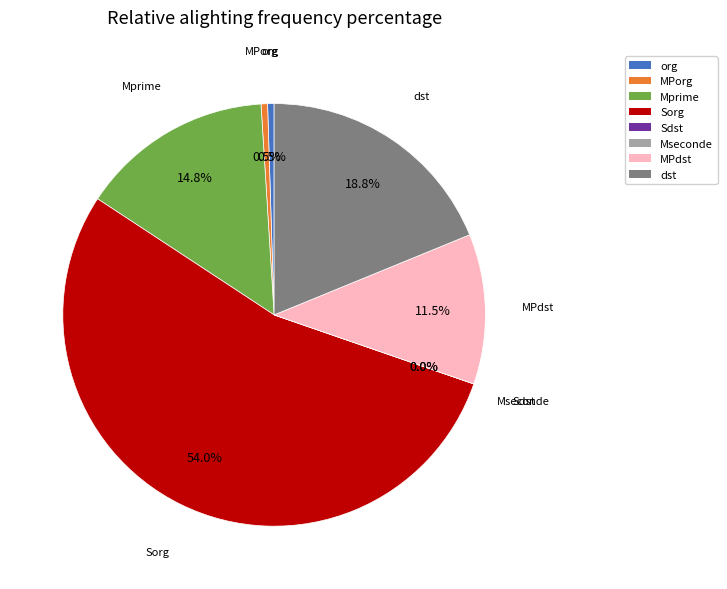

Does 0.001 account for over 50% of the chart?

No